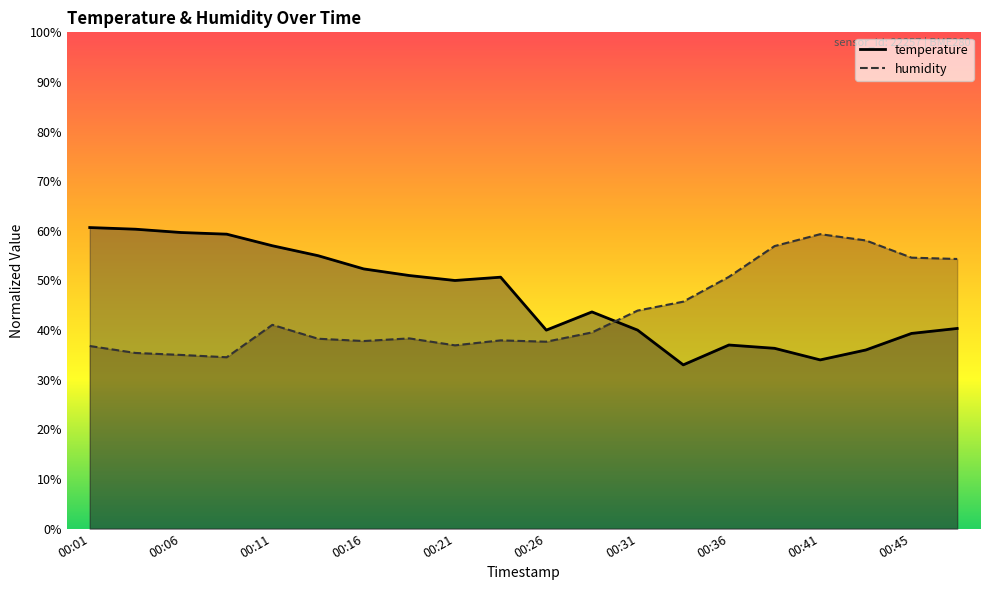

Is it true that humidity equals 45.7 at 00:33?

True